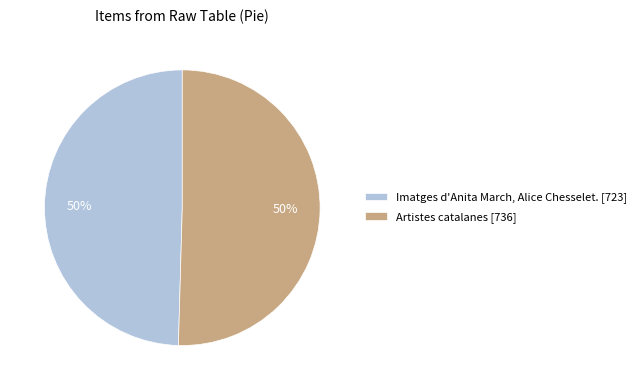

Count the number of slices in the pie.

2